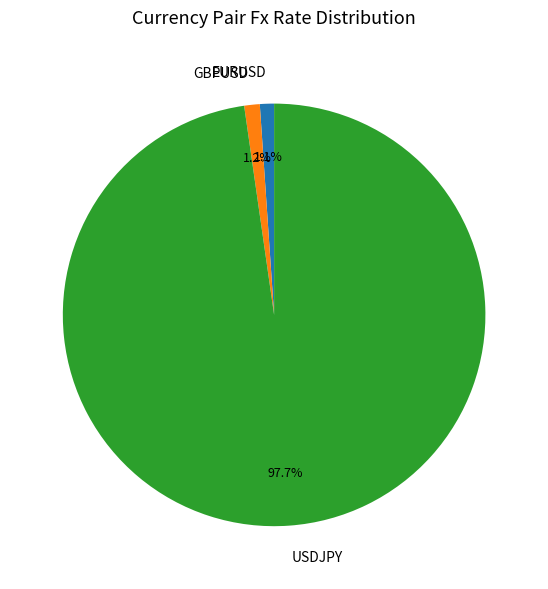

To the nearest percent, what percentage of the pie is USDJPY?

98%